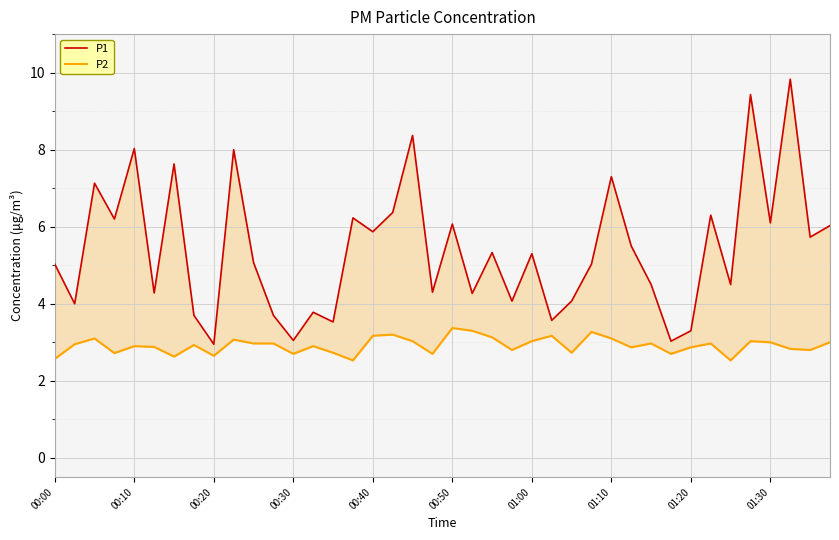

What is the minimum value for P1?

3.0